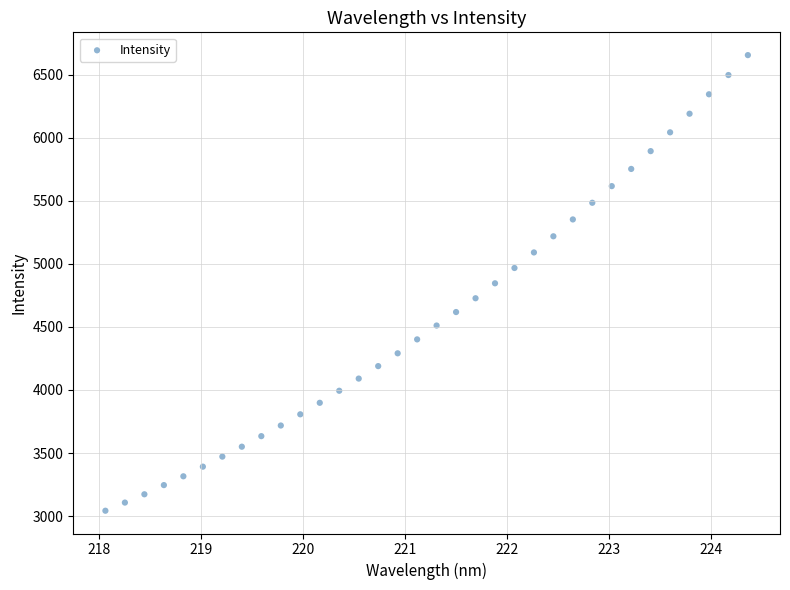

What is the range of Y values (max minus min)?

3615.0